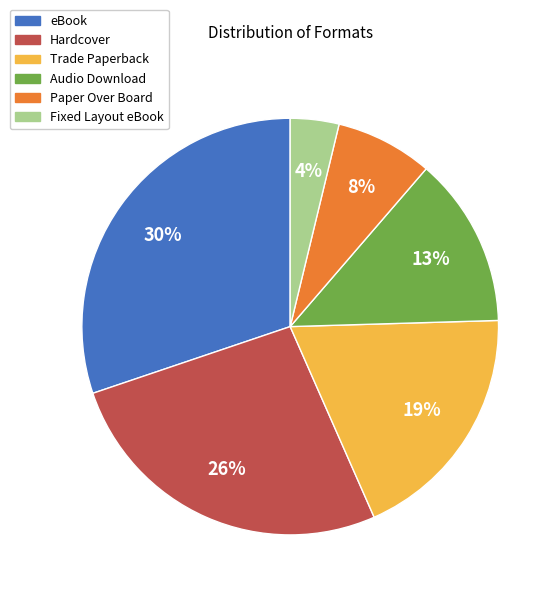

How many segments does this pie chart have?

6